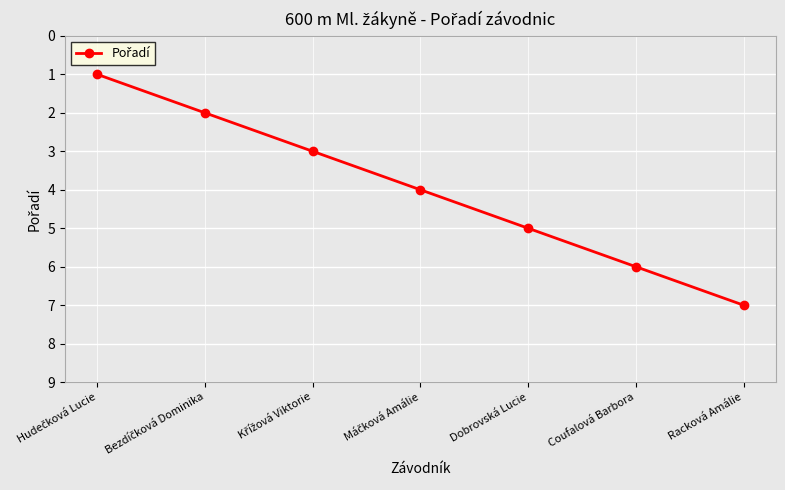

What is the sum of all values?

28